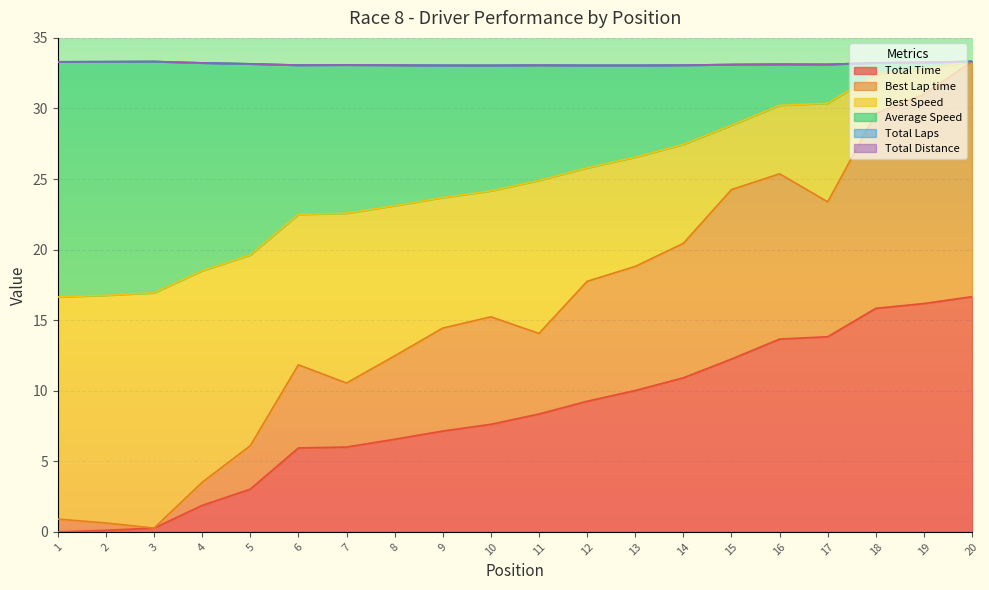

True or false: Average Speed has more than 1 interior local peaks.

False